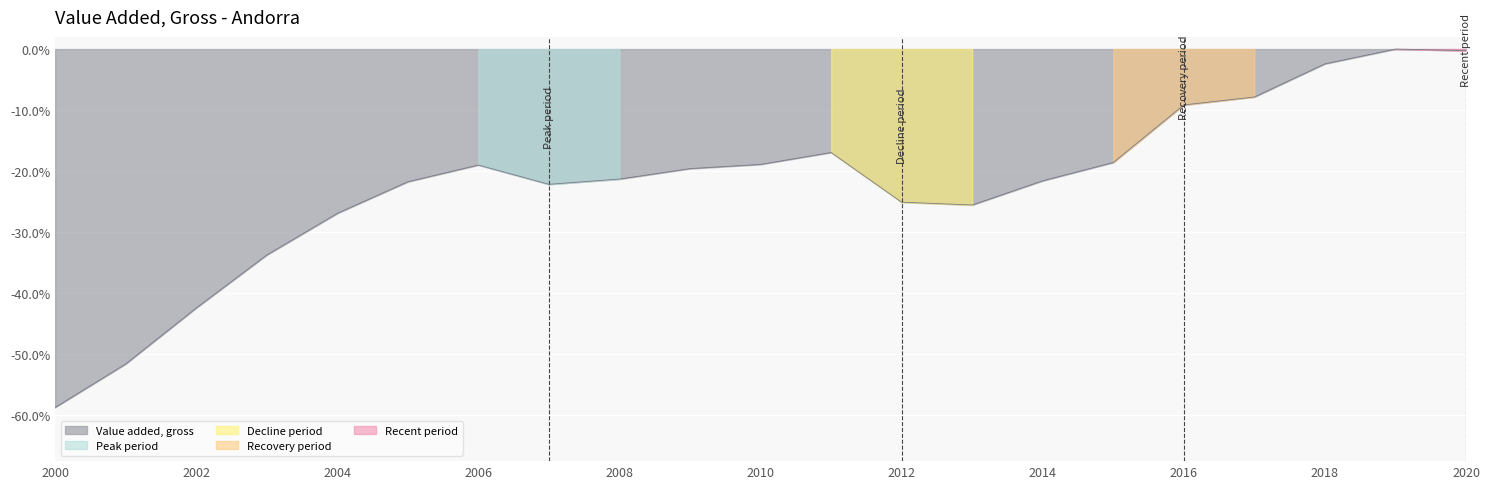

True or false: the data shows -16.5 at 2016.

False